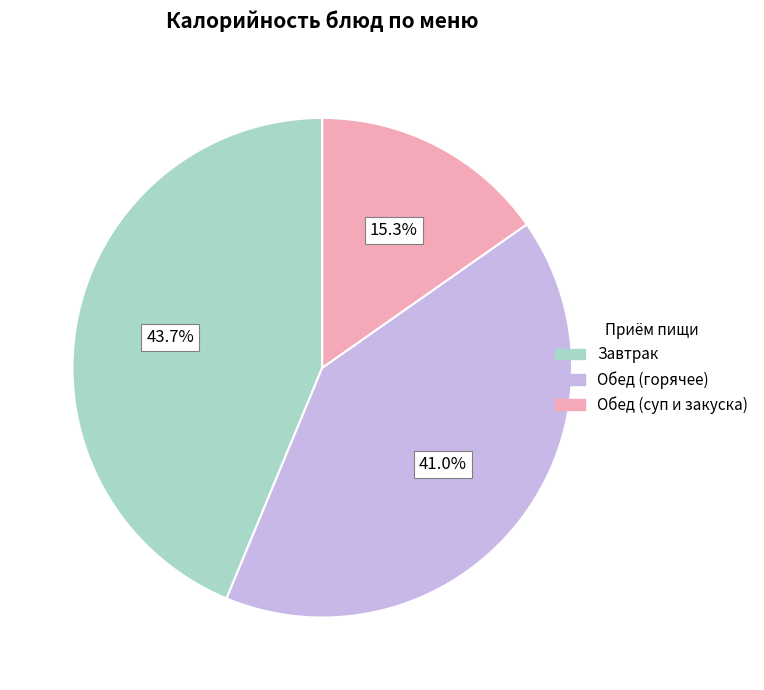

Does any single category account for the majority?

No